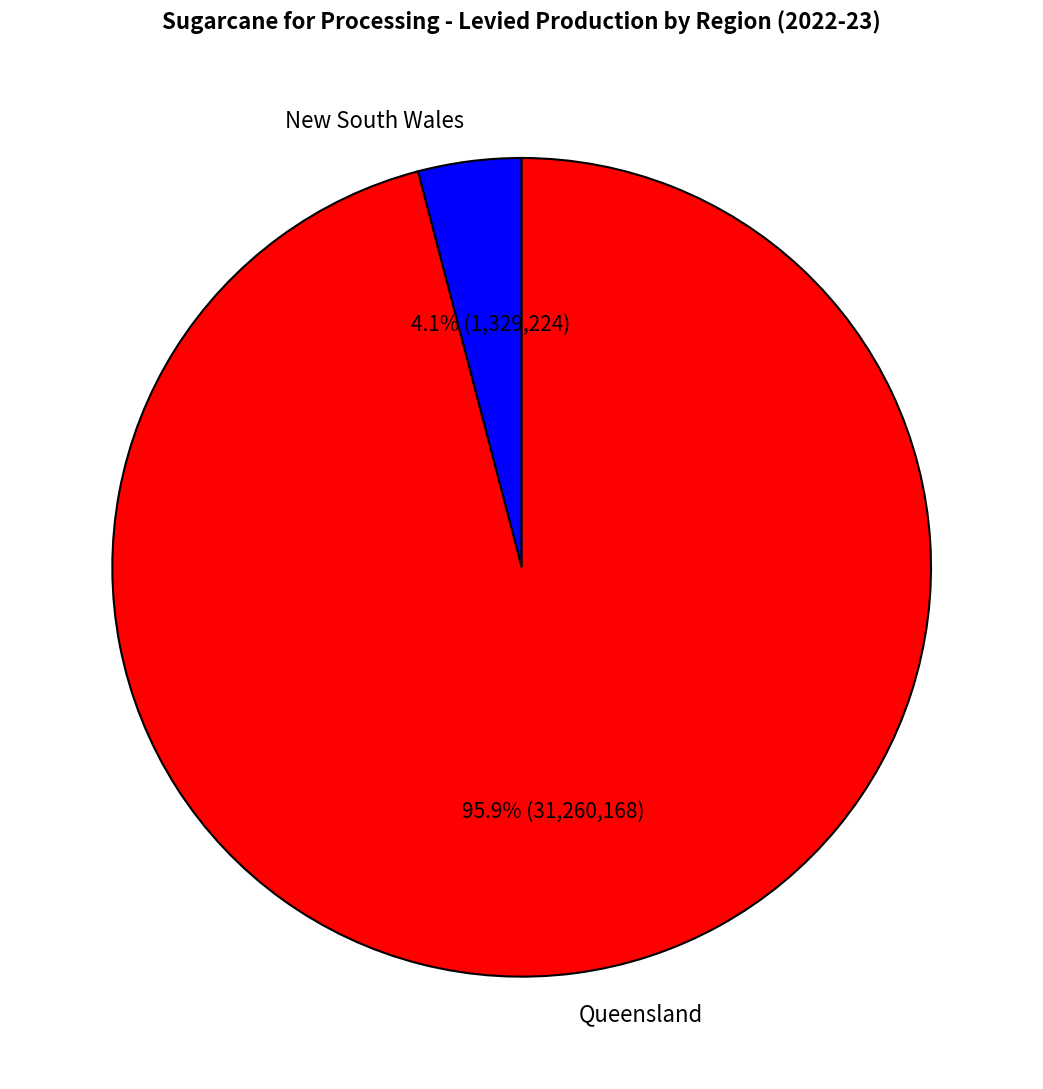

Count the number of slices in the pie.

2